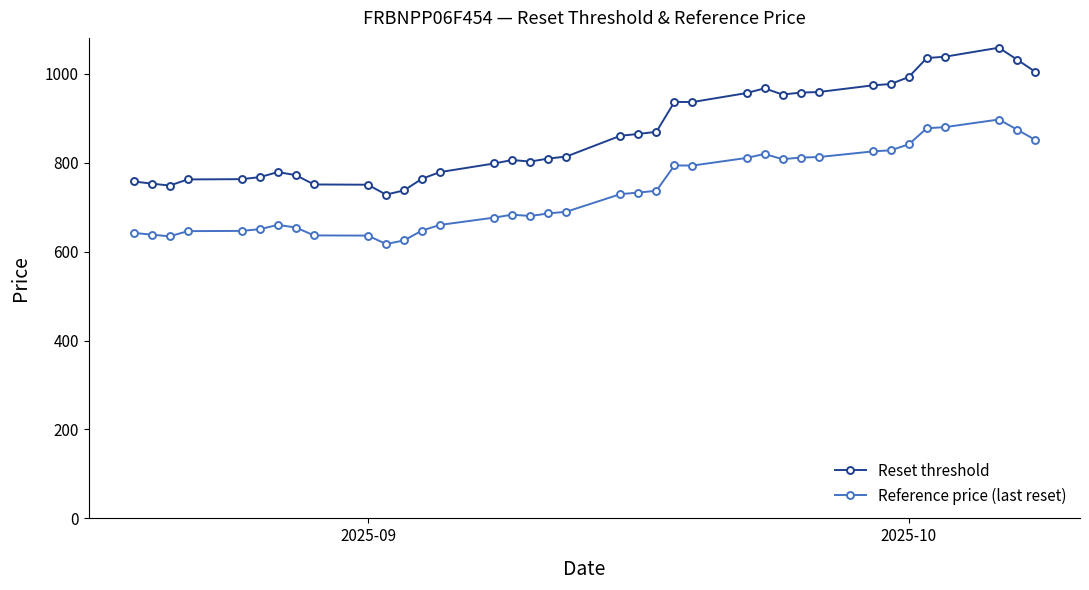

What is the greatest value displayed?

1058.8